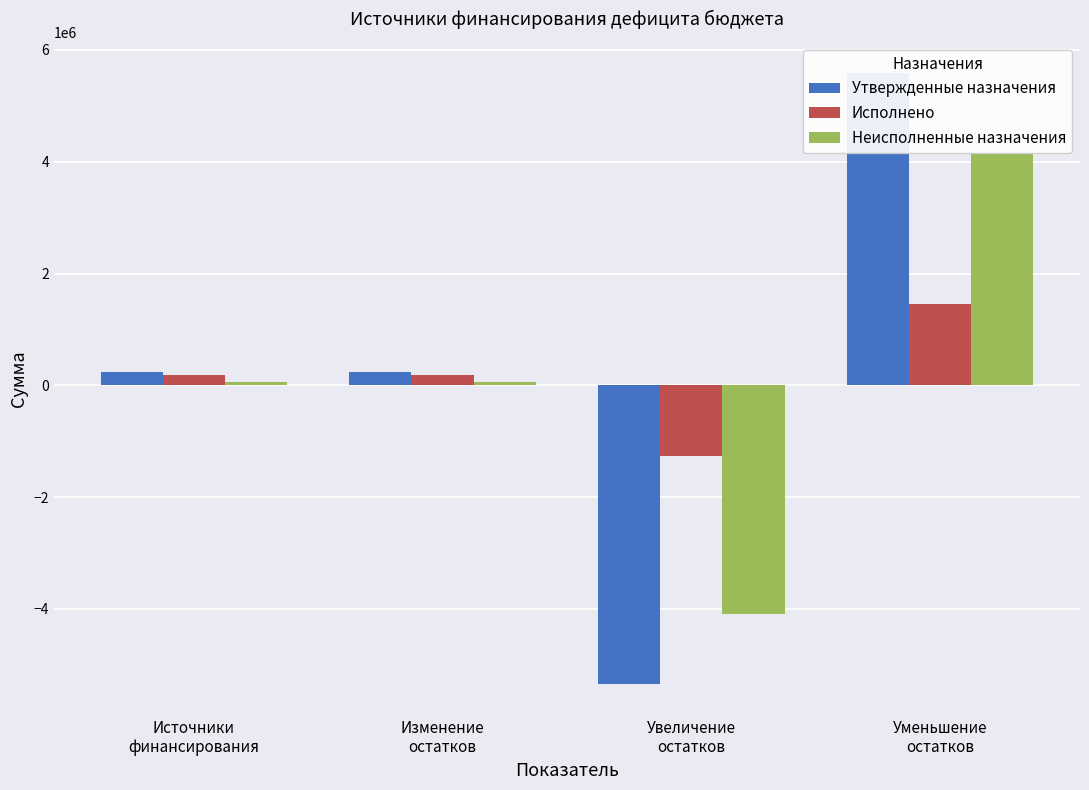

What is the label of the 1st bar from the left?

Источники
финансирования